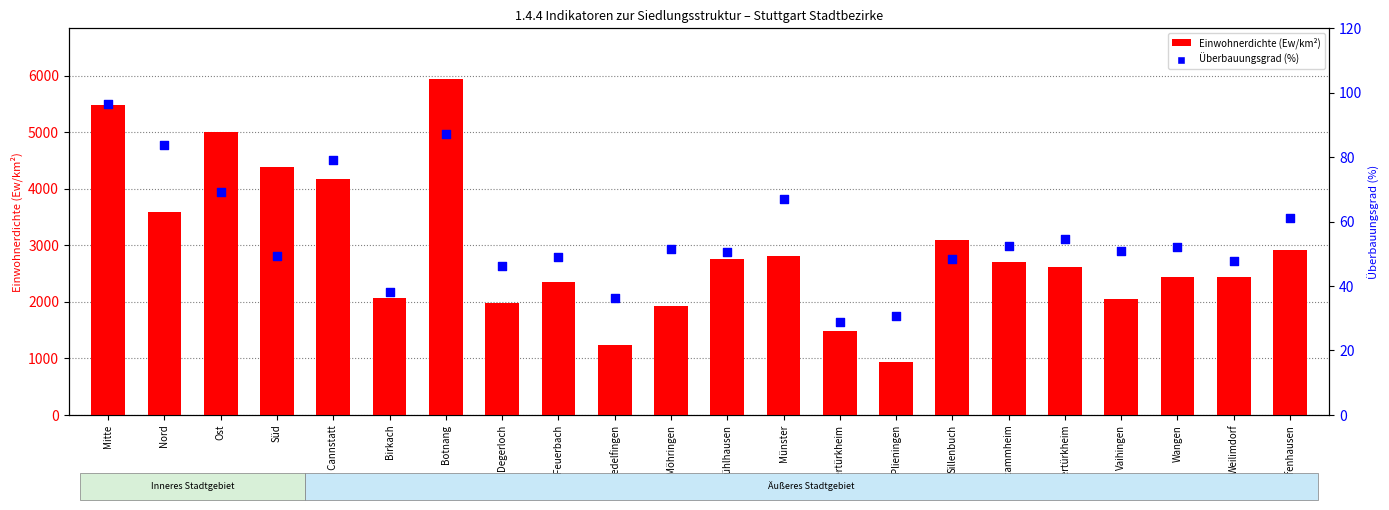

Which series contains the highest Y value?

Einwohnerdichte (Ew/km²)